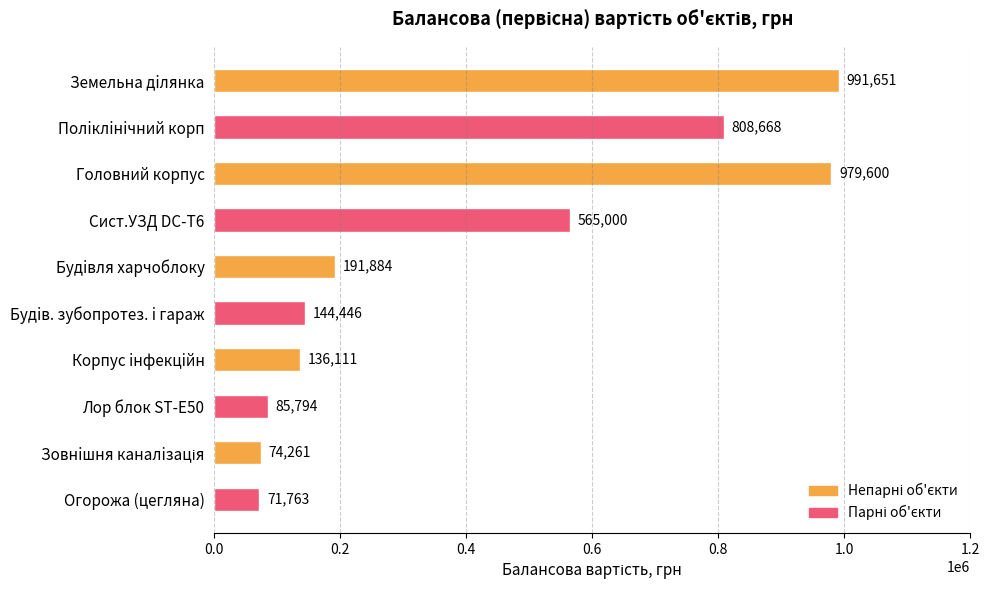

What is the label of the 10th bar from the bottom?

Земельна дiлянка